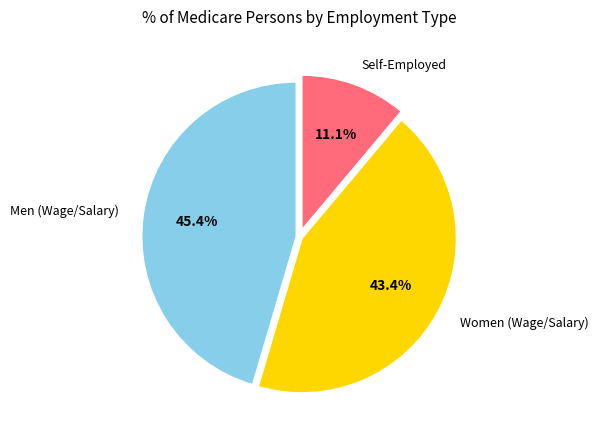

Is there a majority slice in this chart?

No